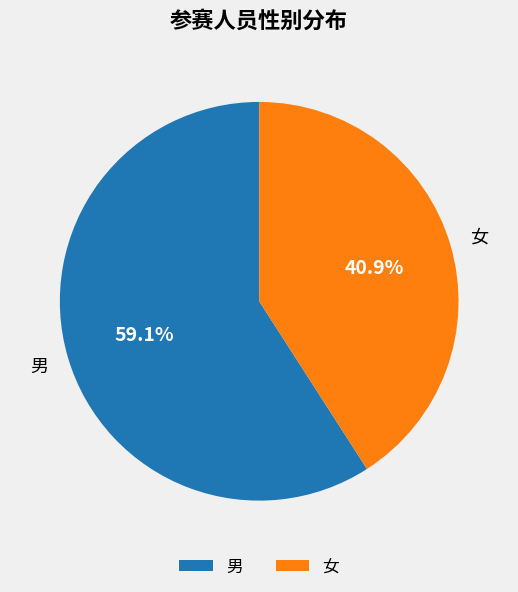

What is the ratio of the value at 男 to the value at 女?

1.4